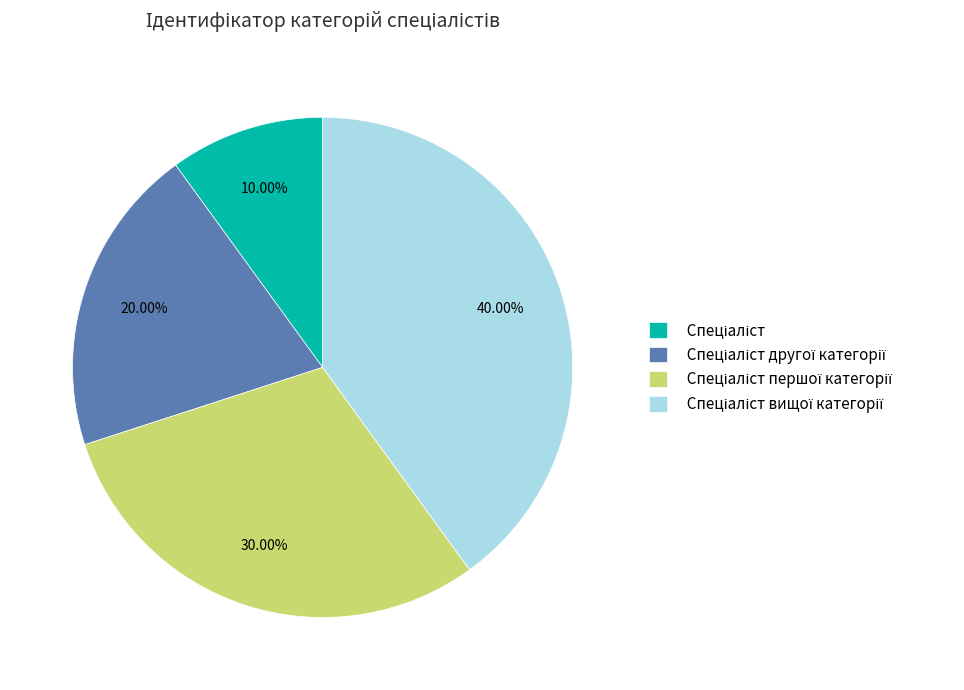

Does any single category account for the majority?

No